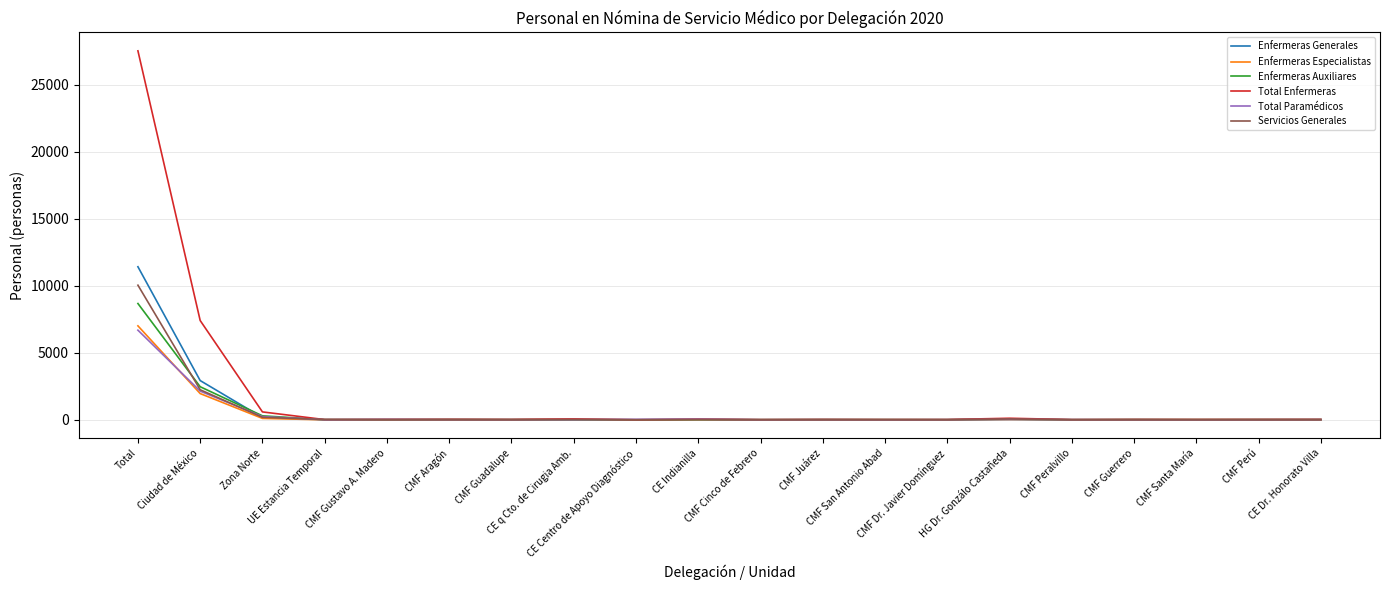

What is the greatest value displayed?

27525